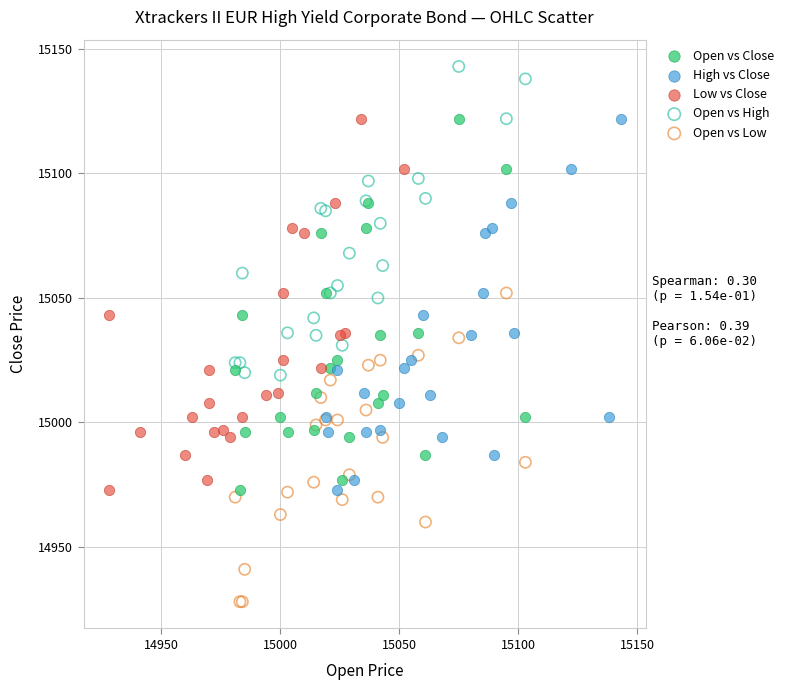

Which series reaches the maximum Y coordinate?

Open vs High